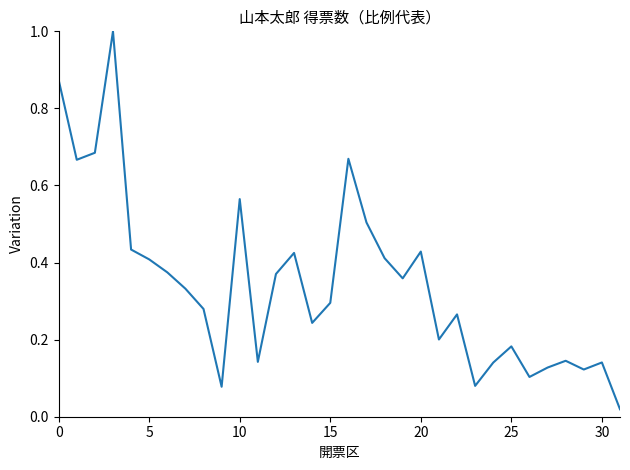

What is the greatest value displayed?

1.0